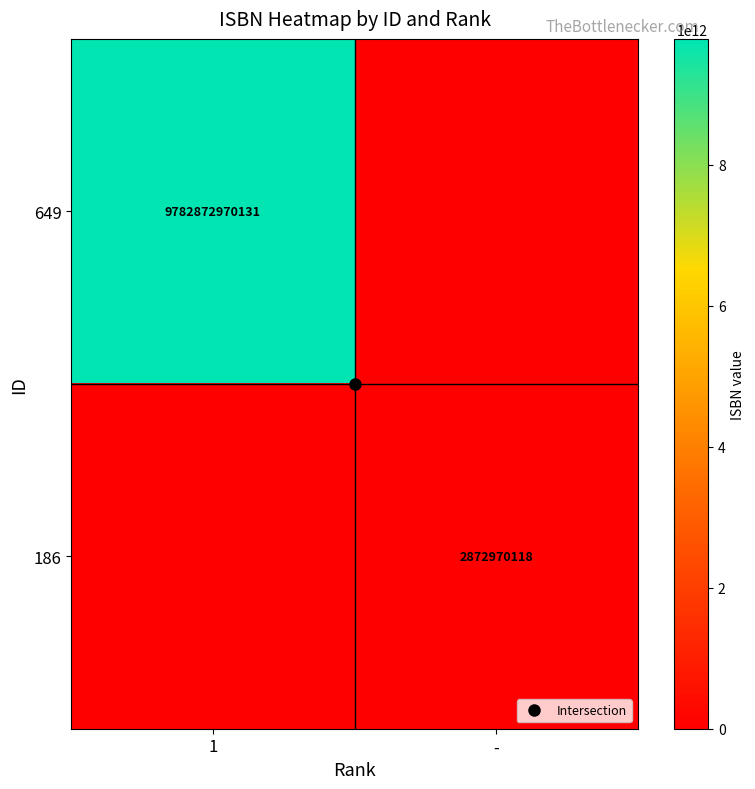

Which label corresponds to the smallest value in the chart?

-